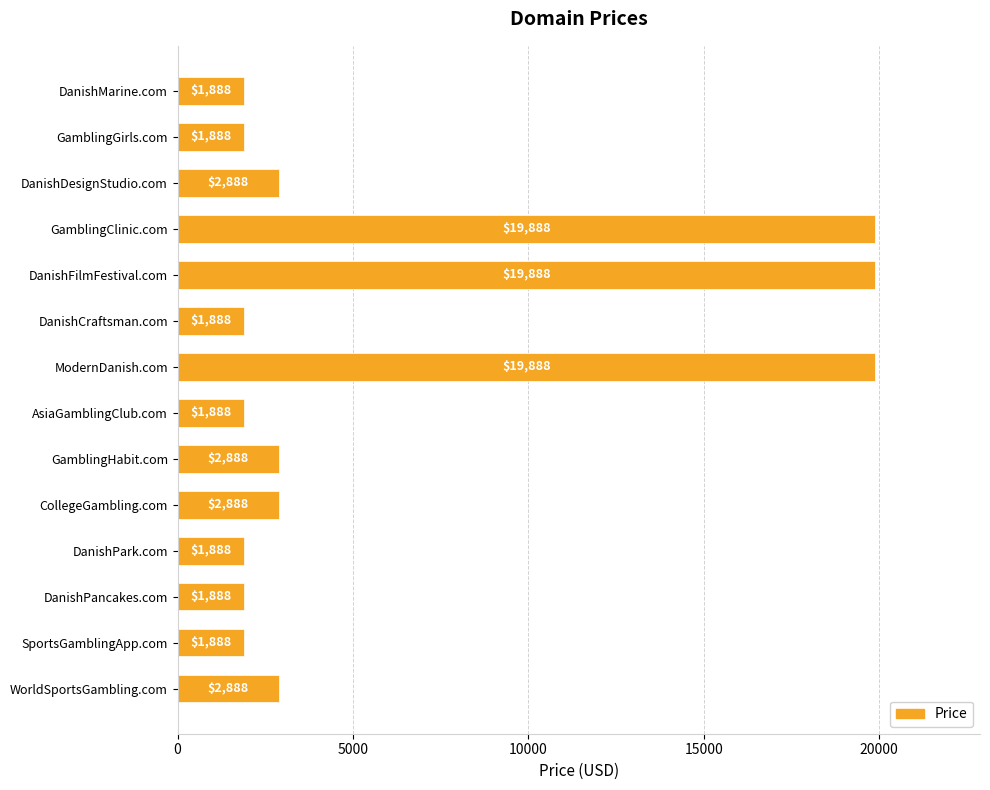

How many values are below 2888?

7